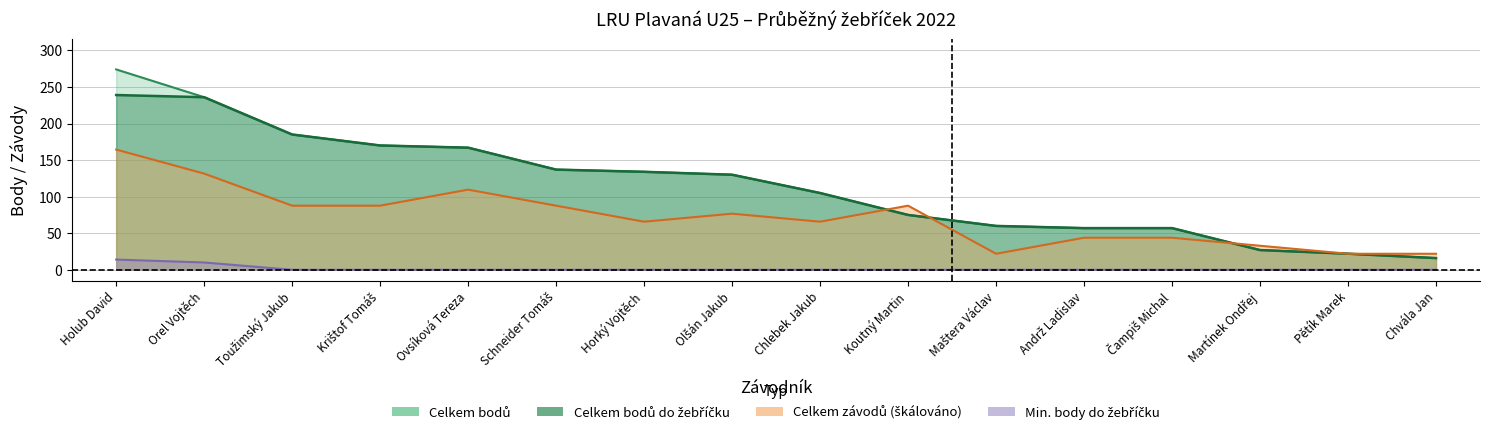

What is the label of the 1st point from the left?

Holub David